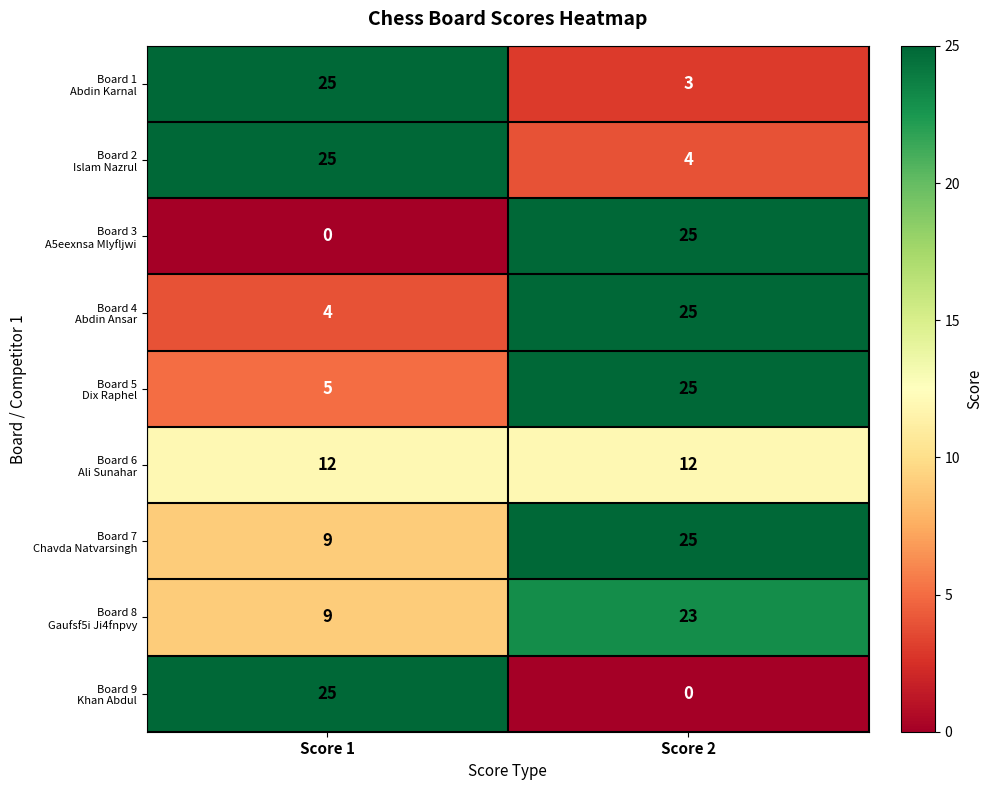

What is the total value across all series at Score 2?

142